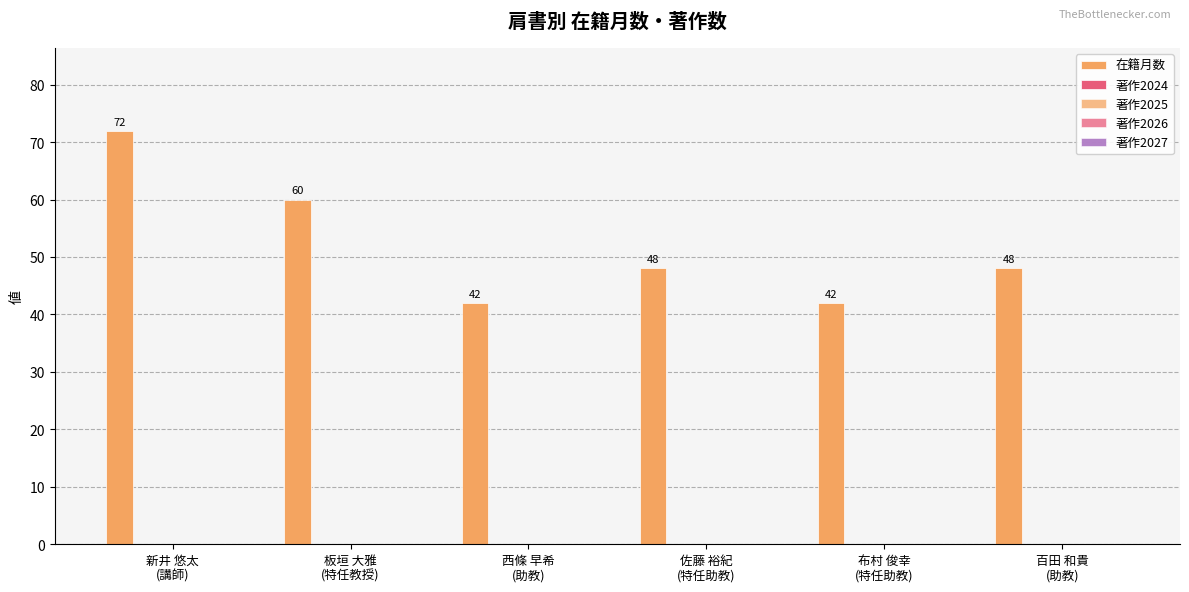

Count the number of categories in the chart.

6